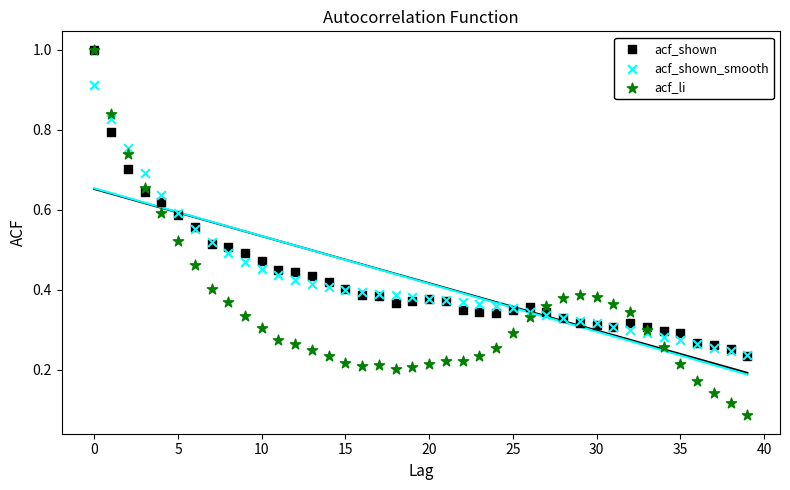

What are all the series names shown in the legend?

acf_shown, acf_shown_smooth, acf_li